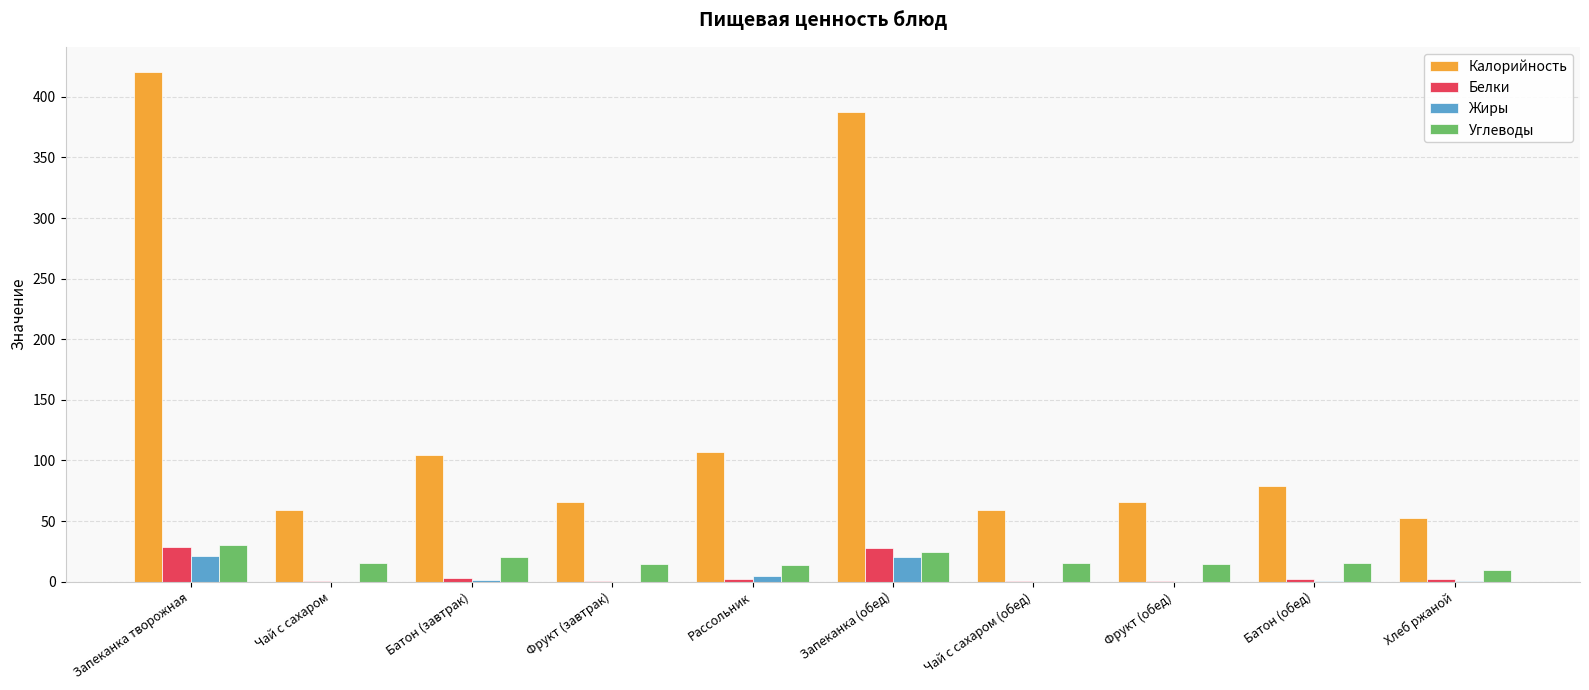

What is the sum of the Калорийность values at Хлеб ржаной and Чай с сахаром?

111.0